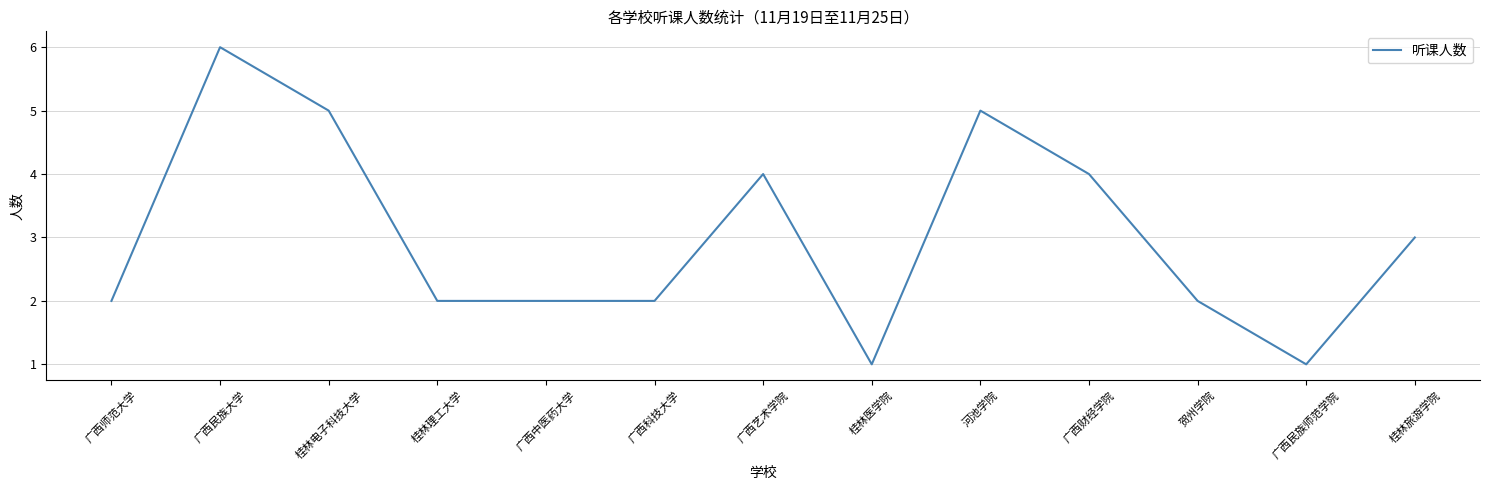

Which category has the highest value across all series?

广西民族大学